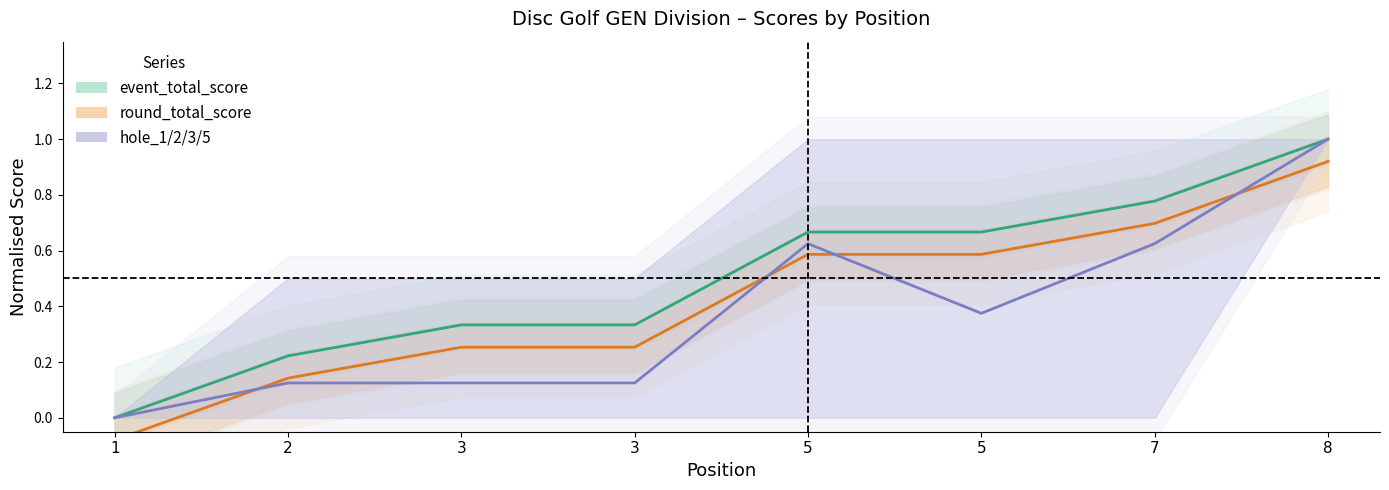

At which label is round_total_score closest to 0?

1